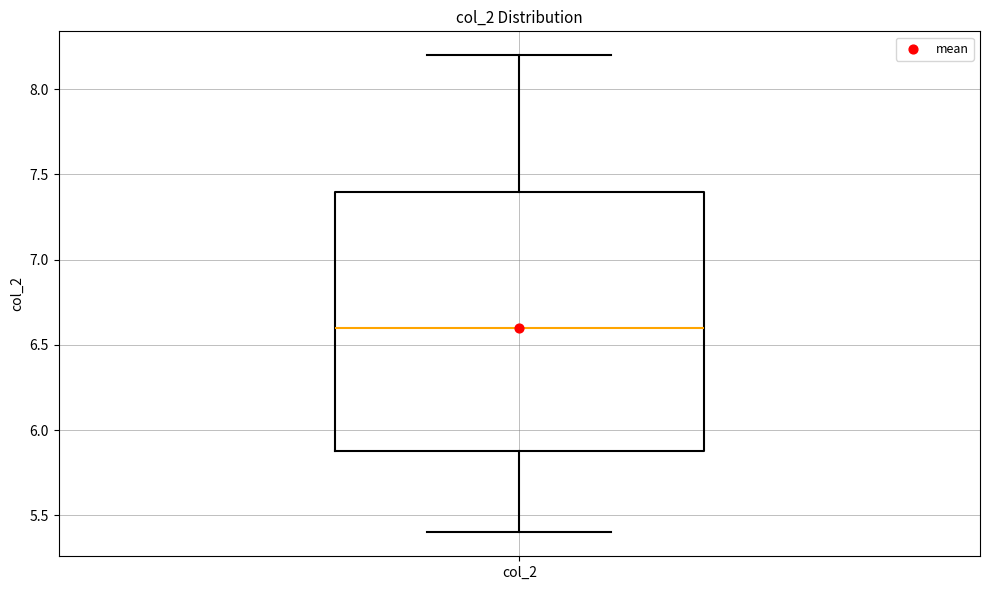

Where does the median line of the box for col_2 sit on the y-axis? The values are not printed on the chart, so give them approximately, as read against the axis.

6.6